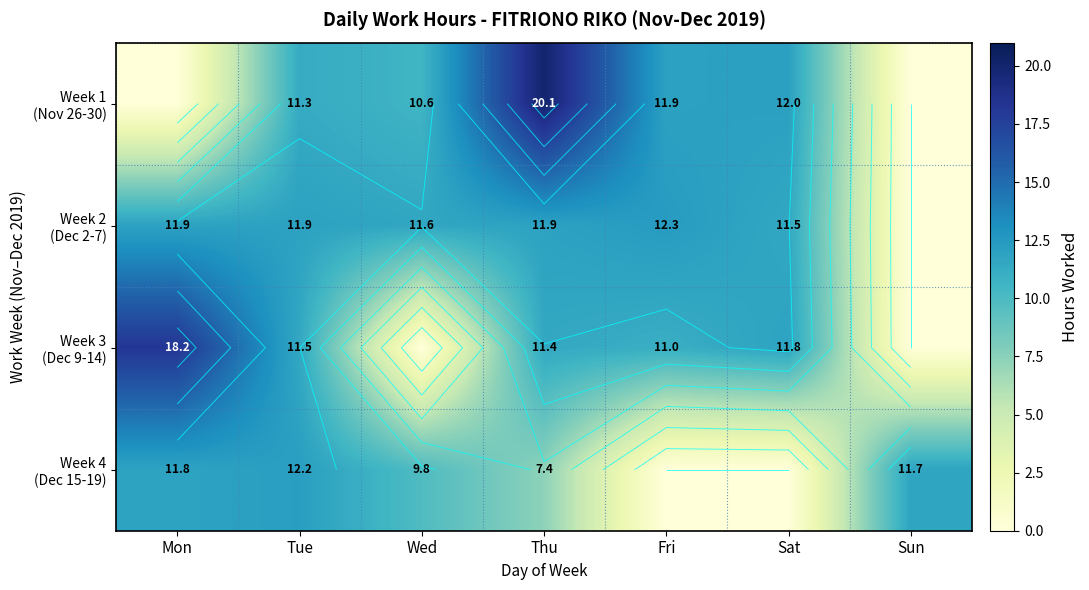

At which label does Week 4 (Dec 15-19) first exceed 9?

Mon